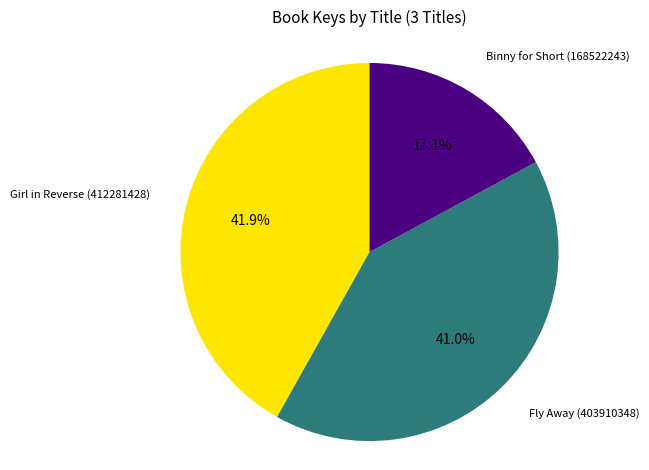

Does any single category account for the majority?

No